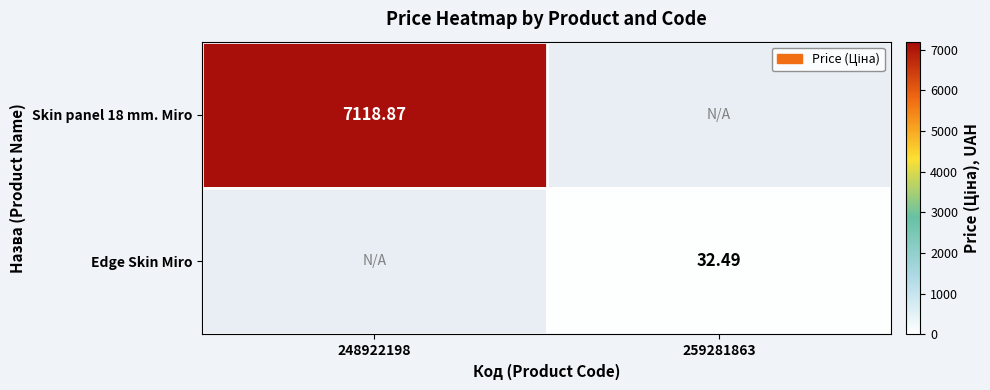

True or false: Skin panel 18 mm. Miro has a value of 7118.9 at 248922198.

True